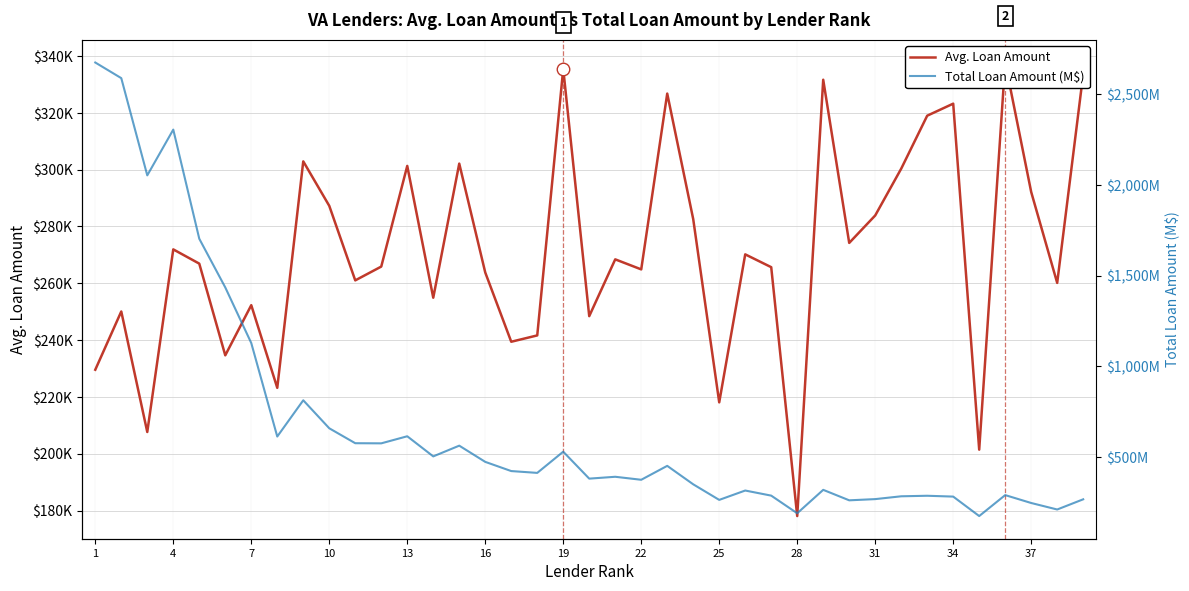

Rank the series by their average value, from highest to lowest.

Avg. Loan Amount, Total Loan Amount (M$)